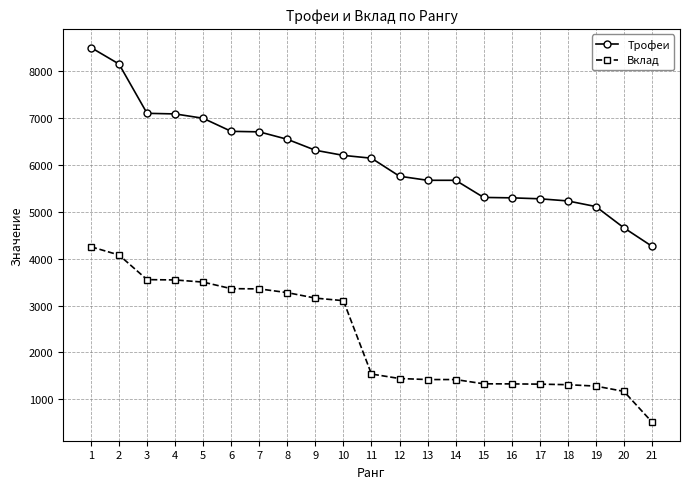

At which label is Вклад closest to 2383?

10